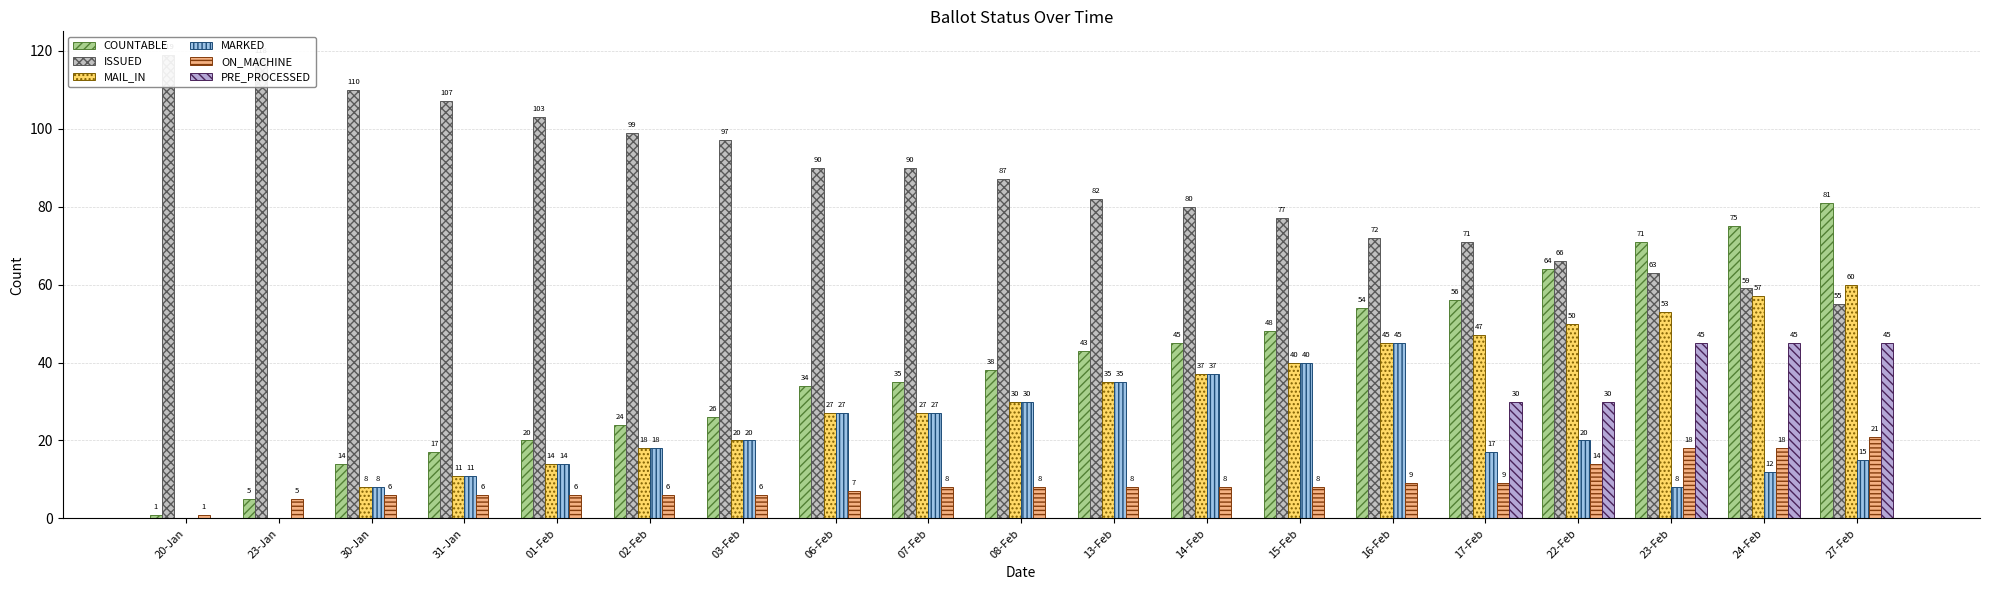

At which label does MARKED first exceed 18?

03-Feb